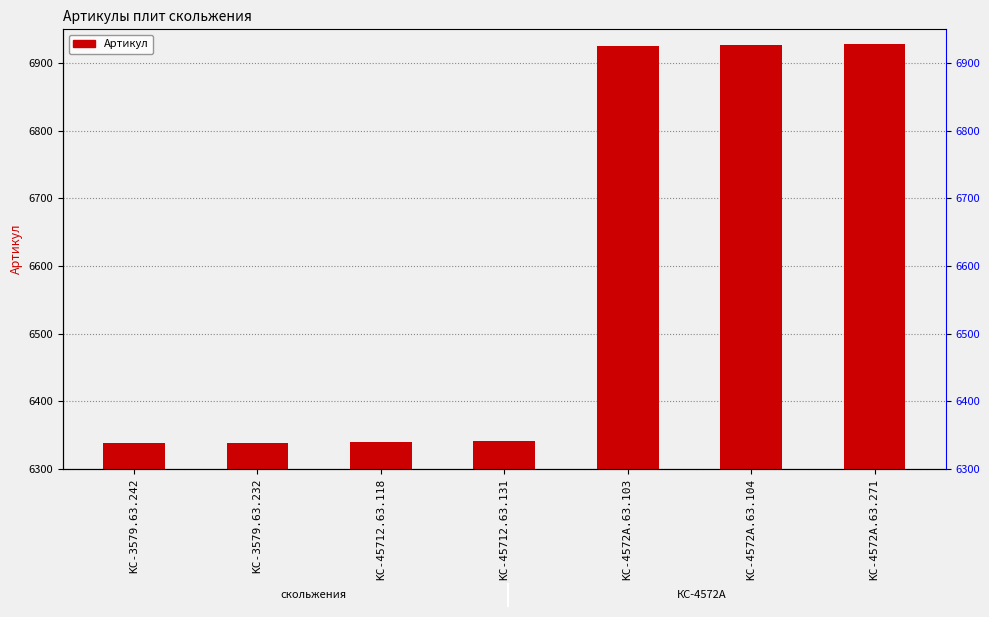

How many data points are less than 6341?

3